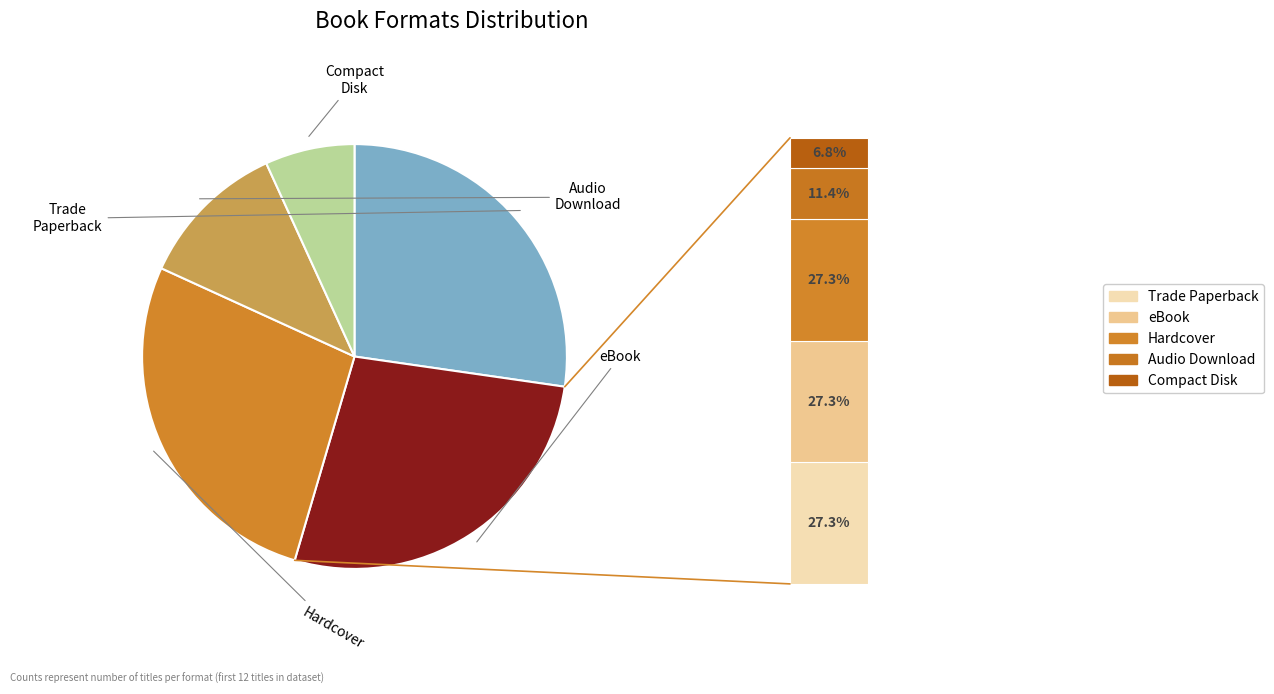

Approximately how many times larger is the value at Hardcover compared to Audio Download?

2.4